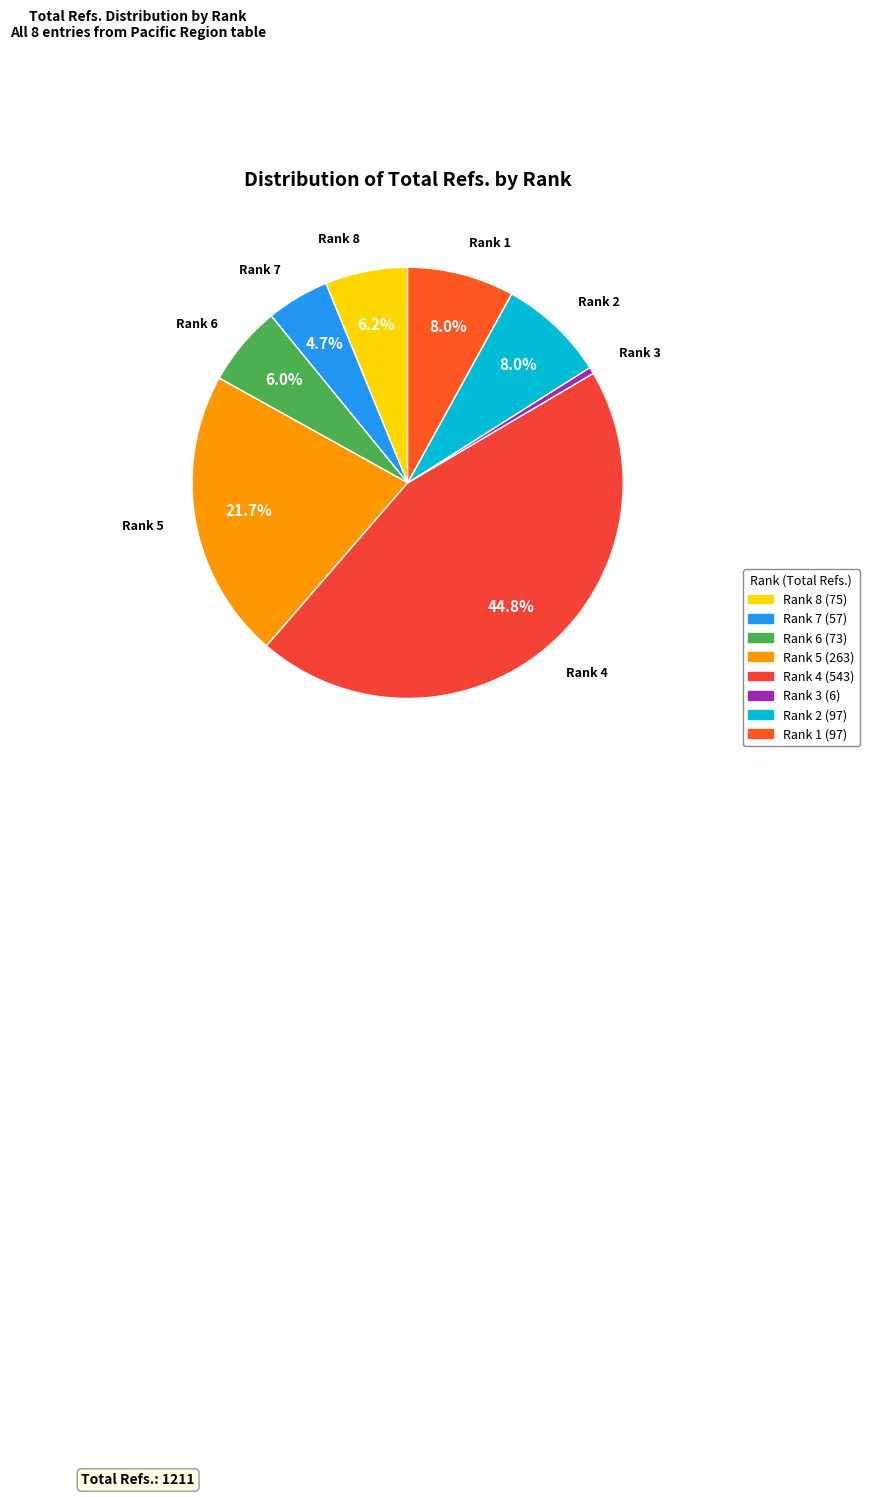

Does Rank 6 represent more than half of the total?

No